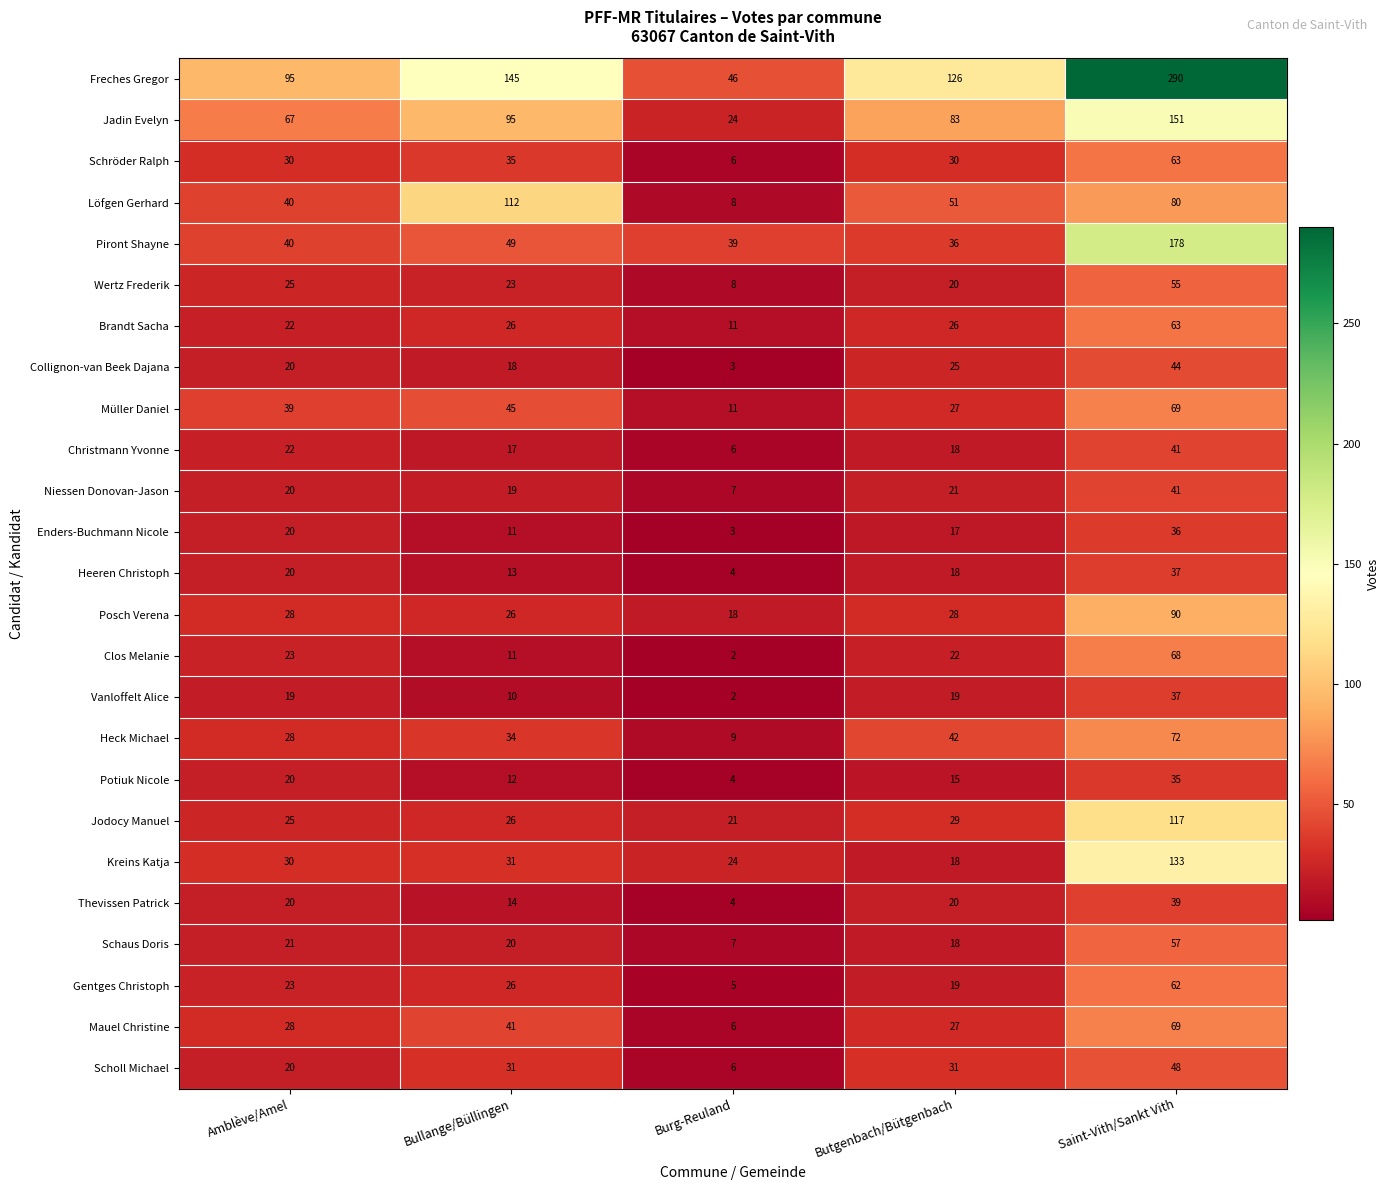

Which series has the widest spread of values?

Freches Gregor